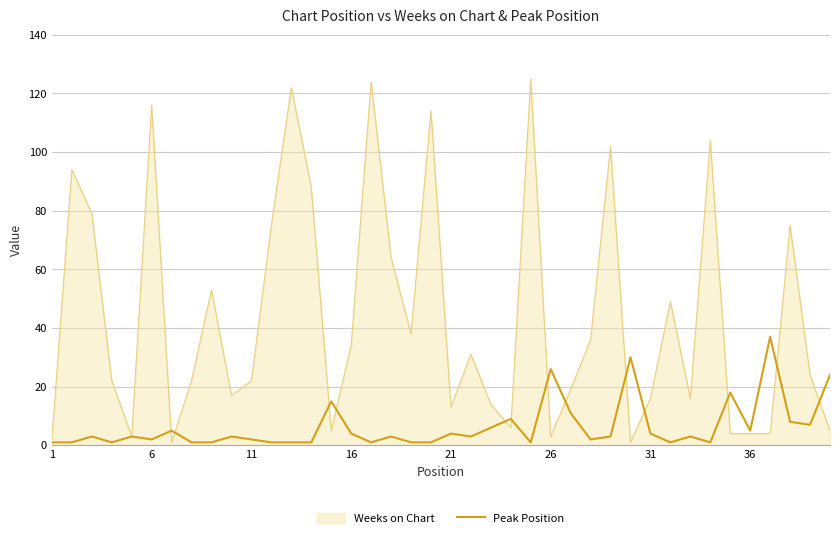

How many lines are shown in the chart?

2